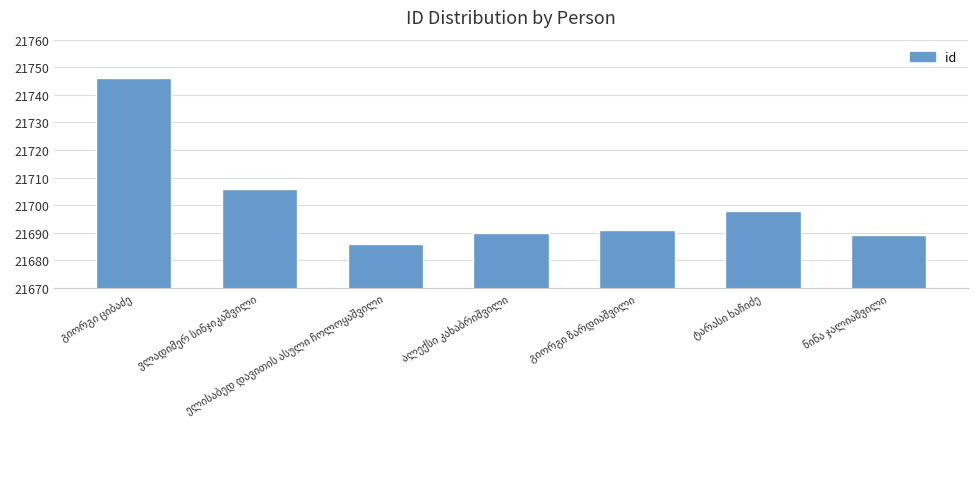

What is the greatest value displayed?

21746